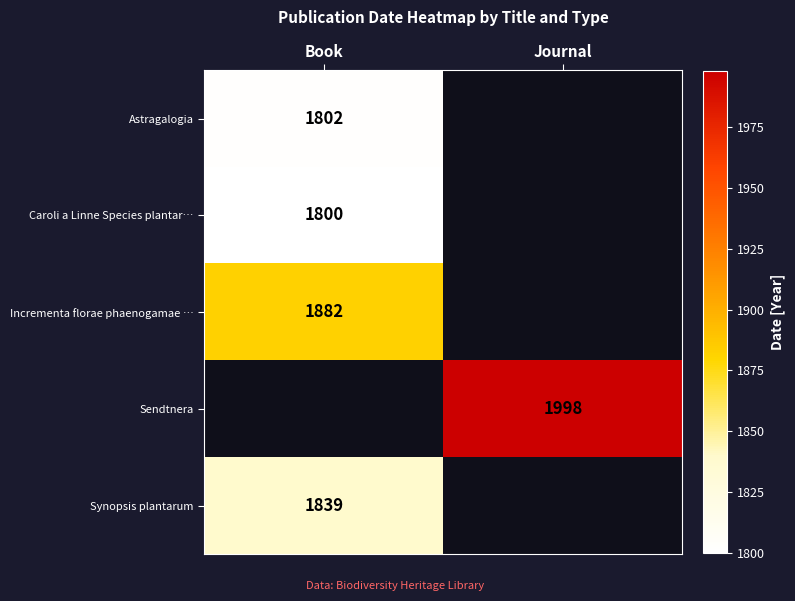

The value of Sendtnera at Journal is 1998. True or false?

True